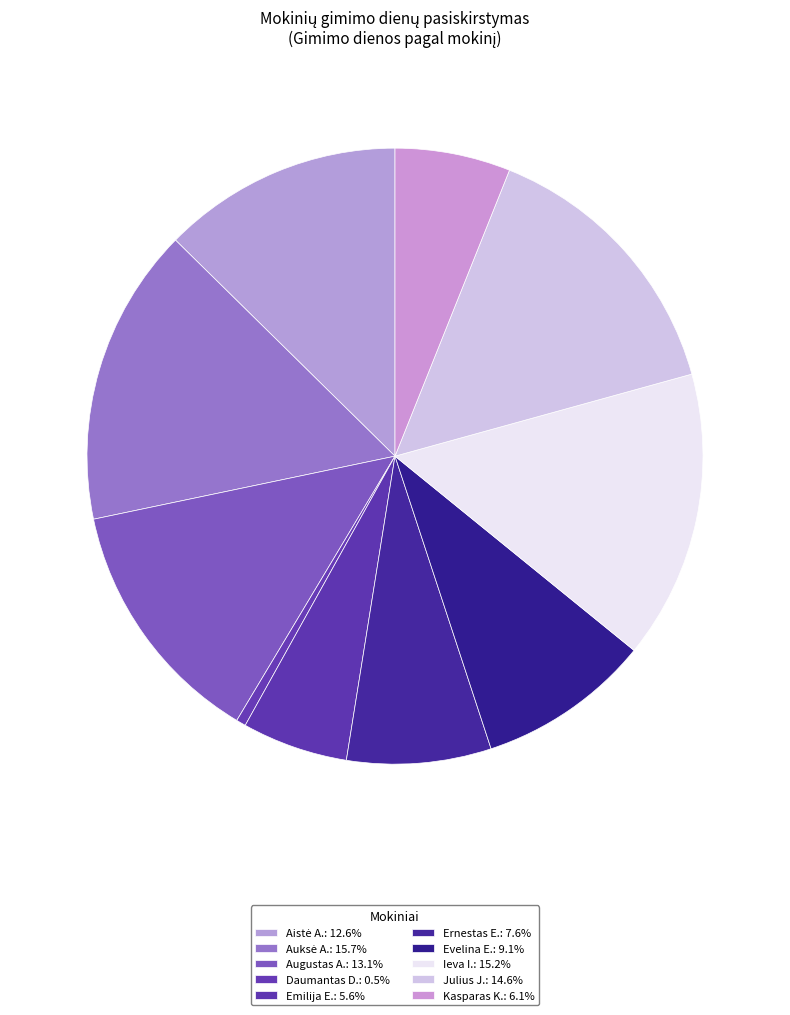

Rank the categories by value from highest to lowest.

Auksė A., Ieva I., Julius J., Augustas A., Aistė A., Evelina E., Ernestas E., Kasparas K., Emilija E., Daumantas D.